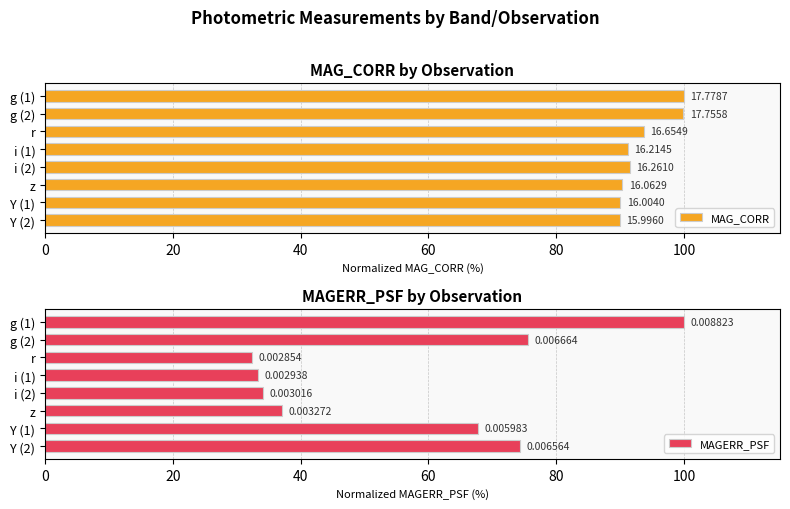

At z, list the series in order from smallest to largest.

MAGERR_PSF, MAG_CORR